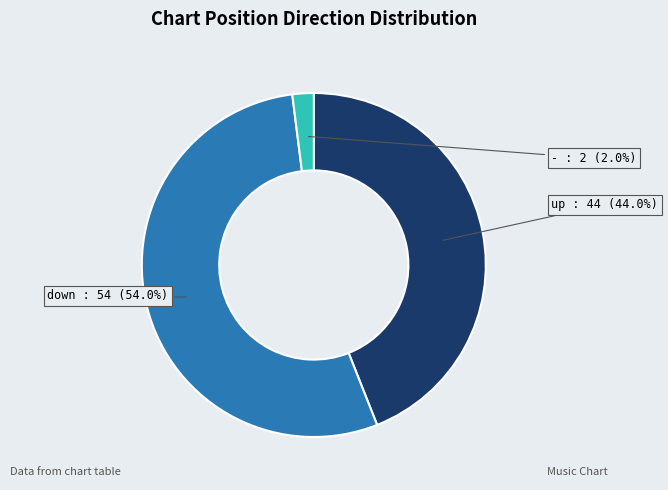

Is there any slice that represents more than half of the pie?

Yes